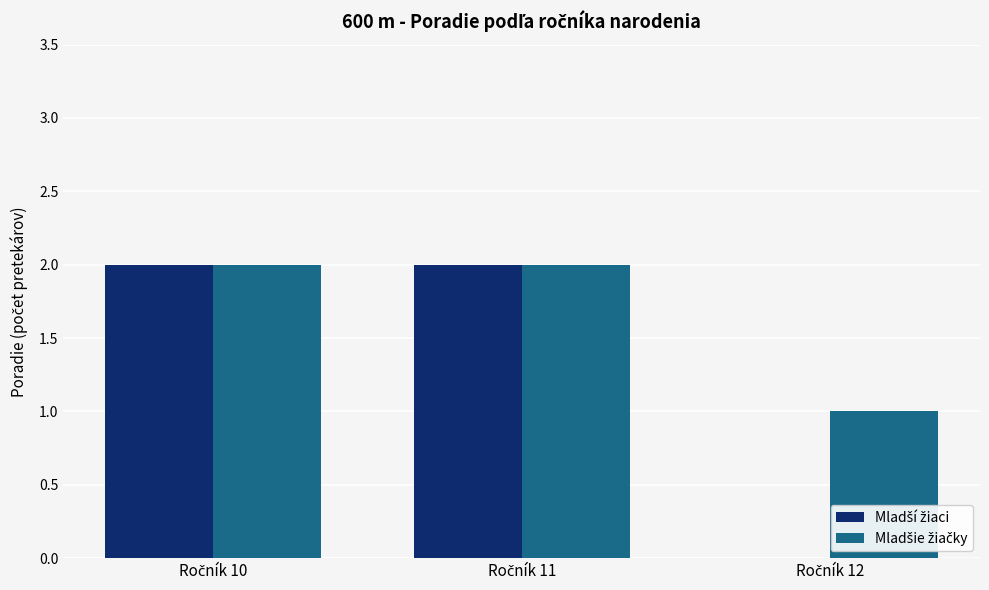

Which series has the largest total across all categories?

Mladšie žiačky